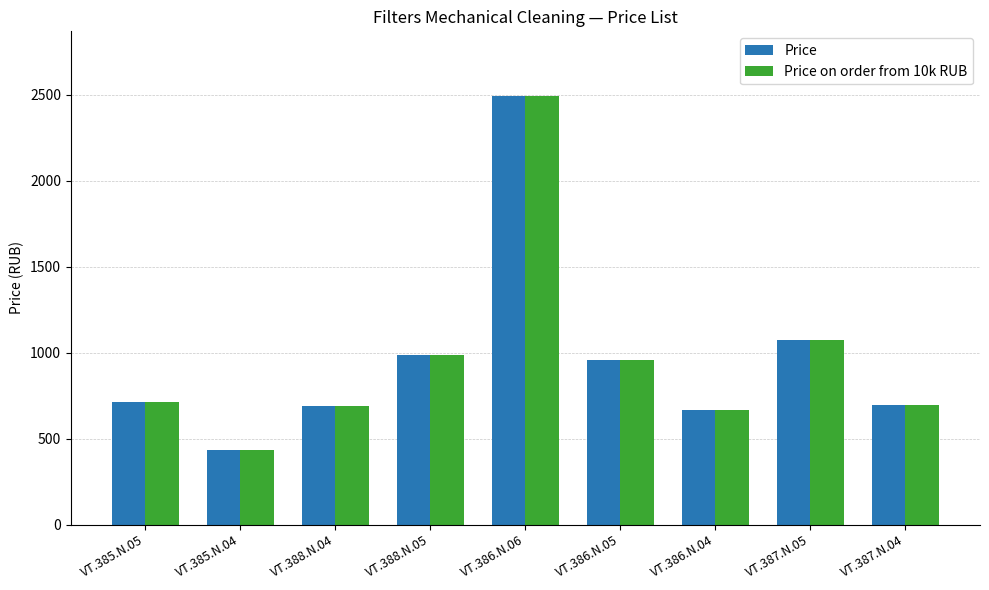

At which label is Price on order from 10k RUB closest to 1464?

VT.387.N.05